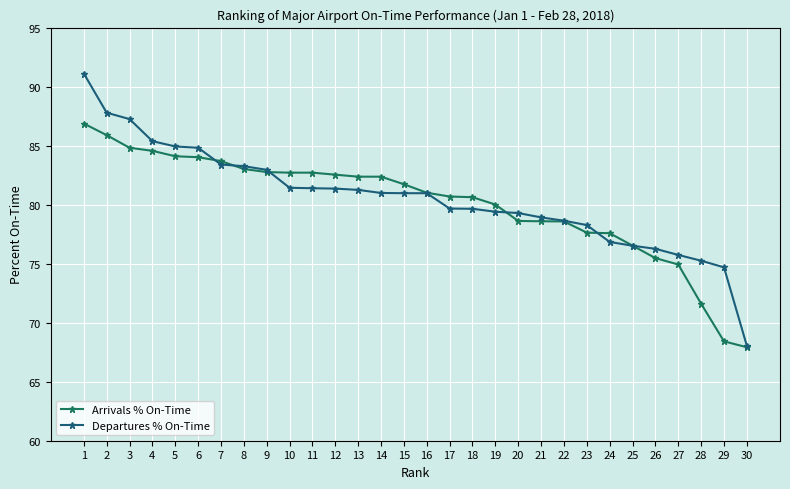

How many intersections are there between Arrivals % On-Time and Departures % On-Time?

6